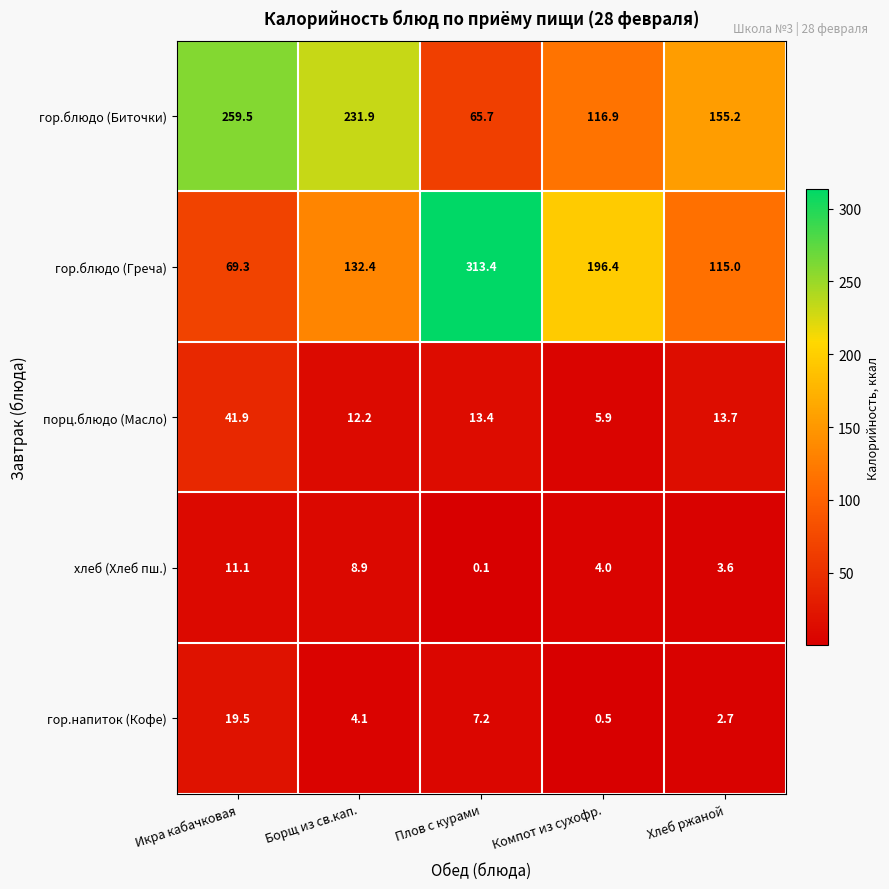

What is the greatest value displayed?

313.4